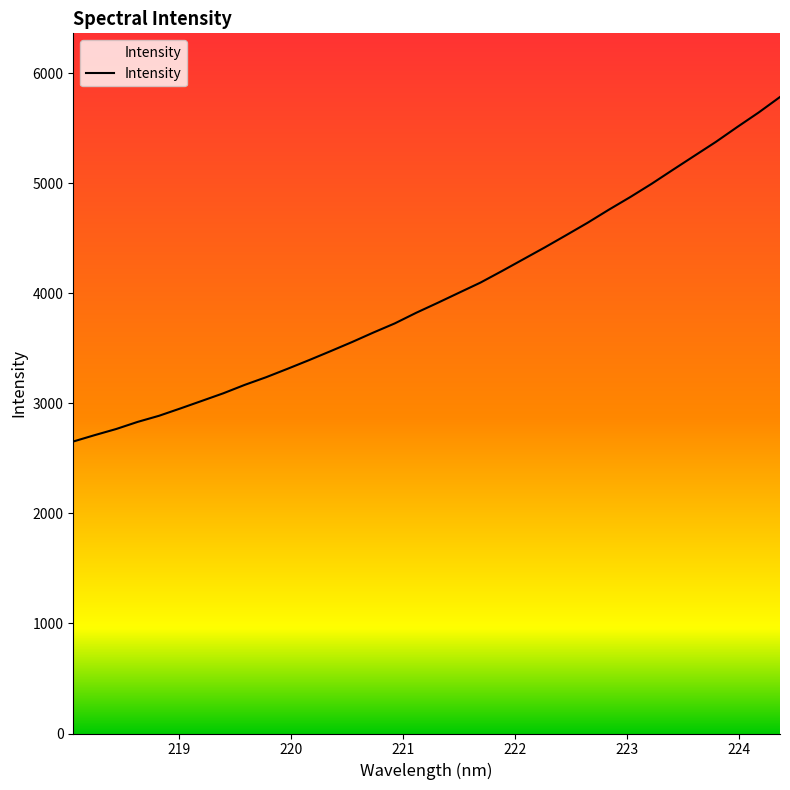

What is the greatest value displayed?

5784.7